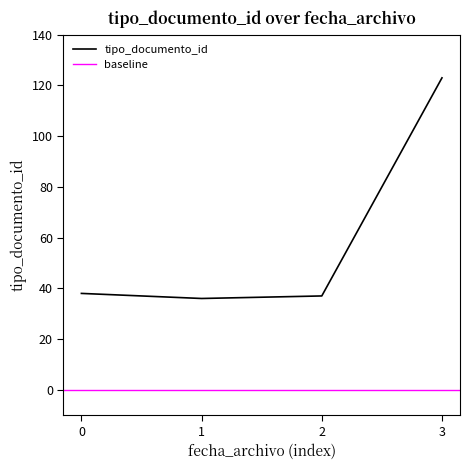

True or false: tipo_documento_id has more than 1 points higher than both neighbors.

False